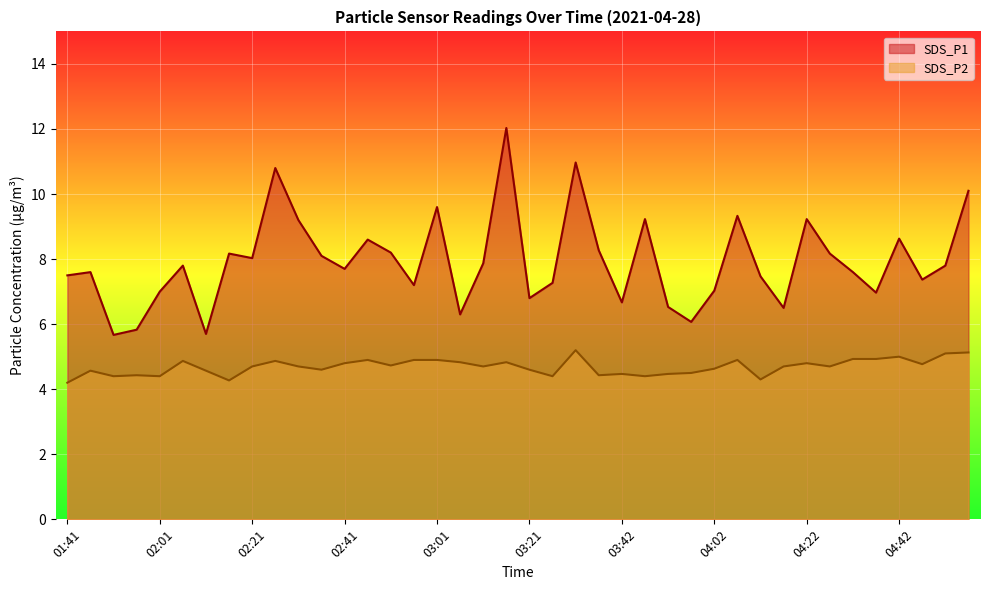

What is the spread (max minus min) of values at 04:32?

2.7